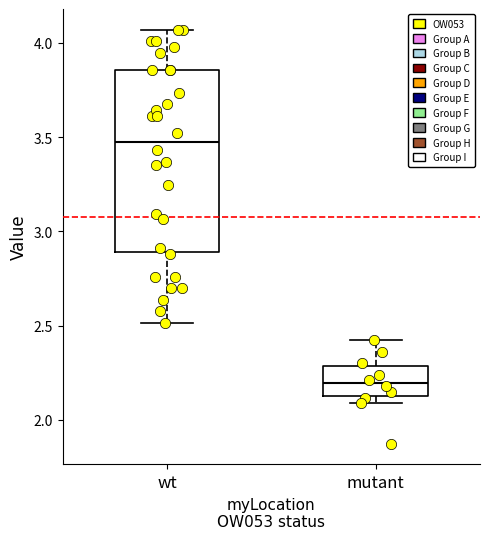

Reading left to right, transcribe this box plot: for each box, give where its median line is, the range the box spans, and where its two whiskers end, as read against the y-axis. The values are not printed on the chart, so give them approximately, as read against the axis.

wt: median 3.45, box 2.90 to 3.85, whiskers 2.50 to 4.05
mutant: median 2.20, box 2.15 to 2.30, whiskers 2.10 to 2.40